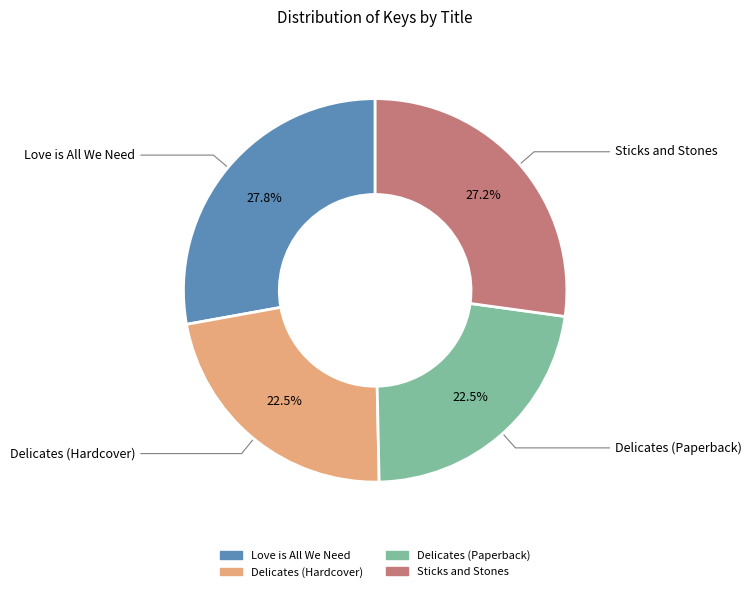

How many slices are in this pie chart?

4